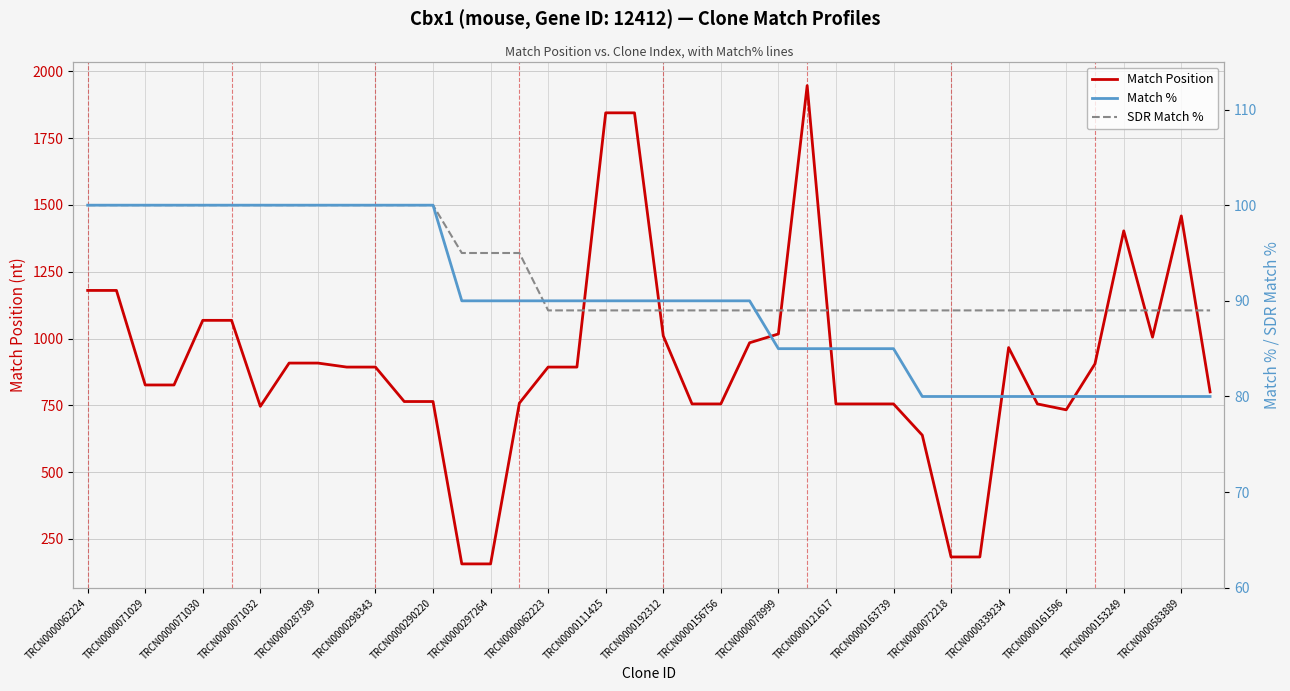

The value of Match Position at TRCN0000071032 is 746. True or false?

True